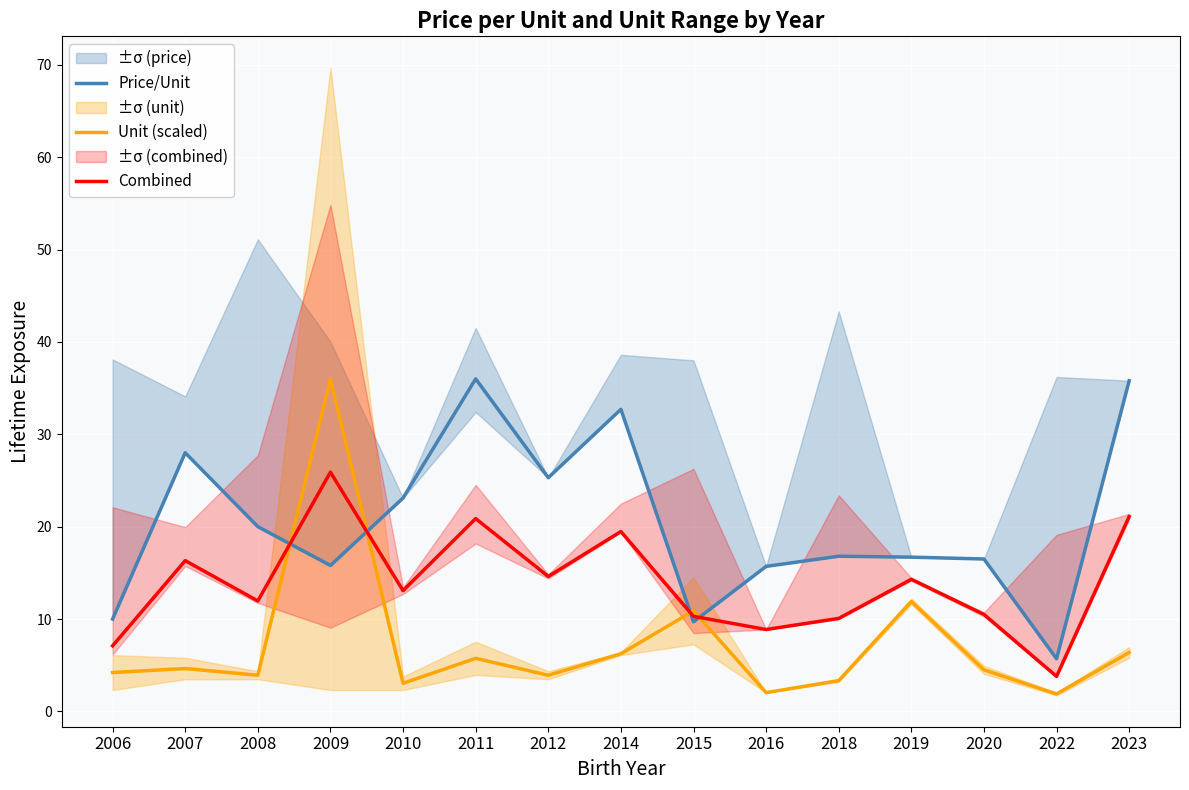

What is the greatest value displayed?

36.0